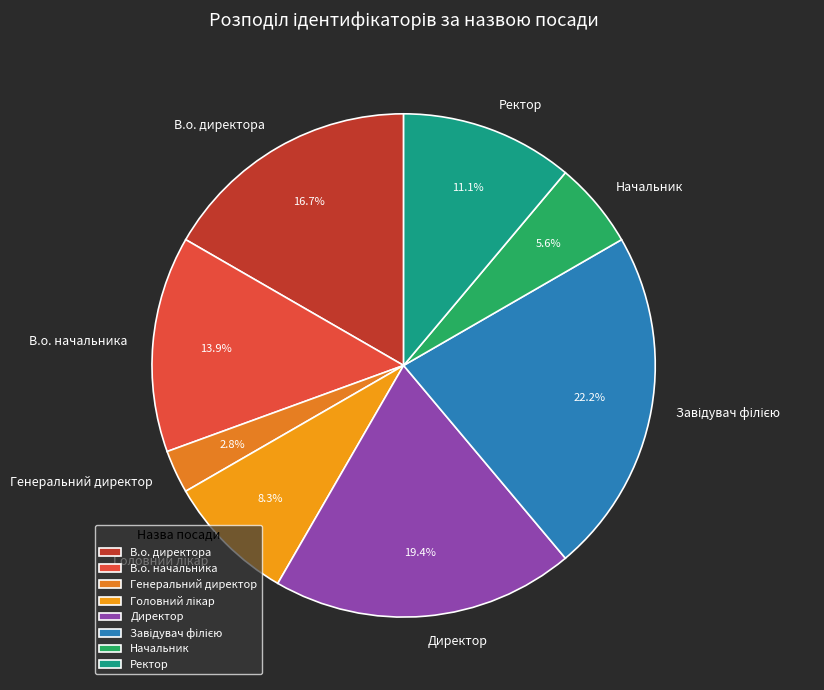

Which category has the smallest portion of the pie?

Генеральний директор